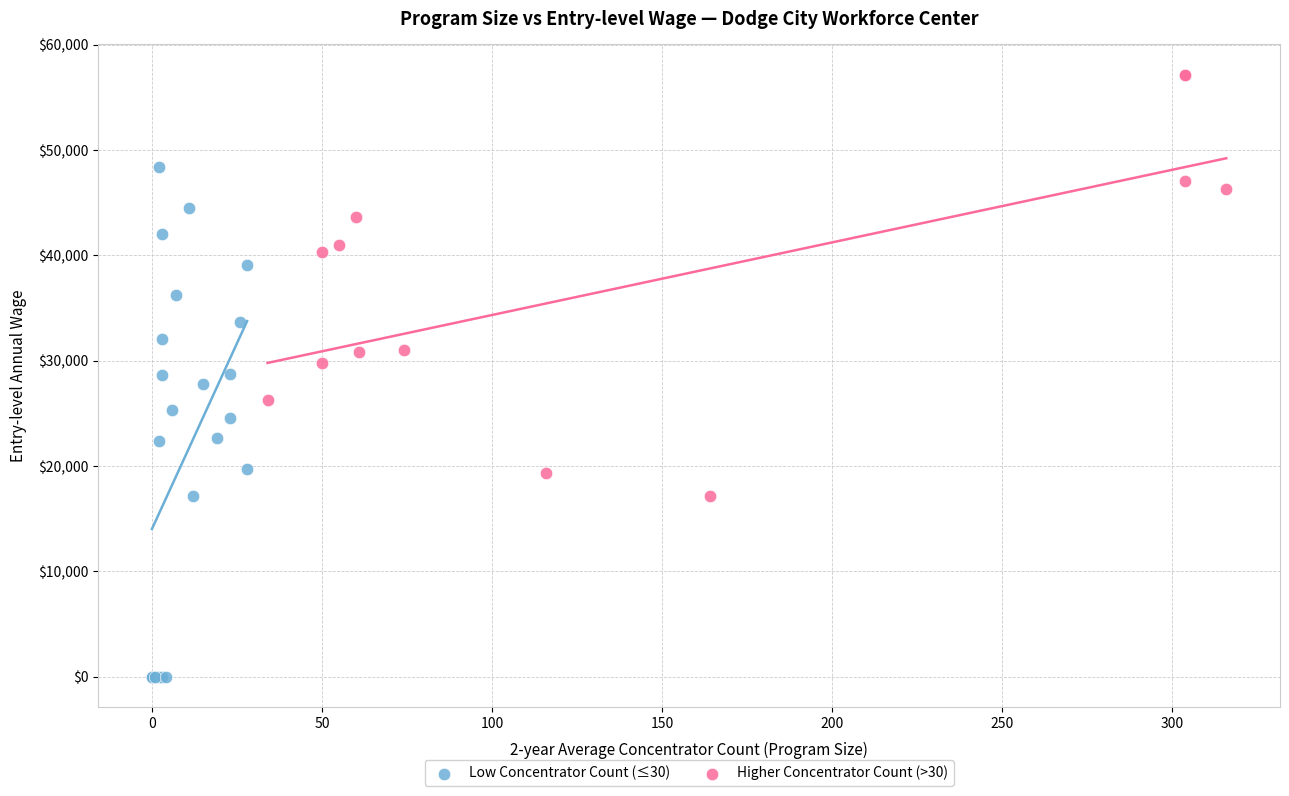

Which series reaches the maximum Y coordinate?

Higher Concentrator Count (>30)